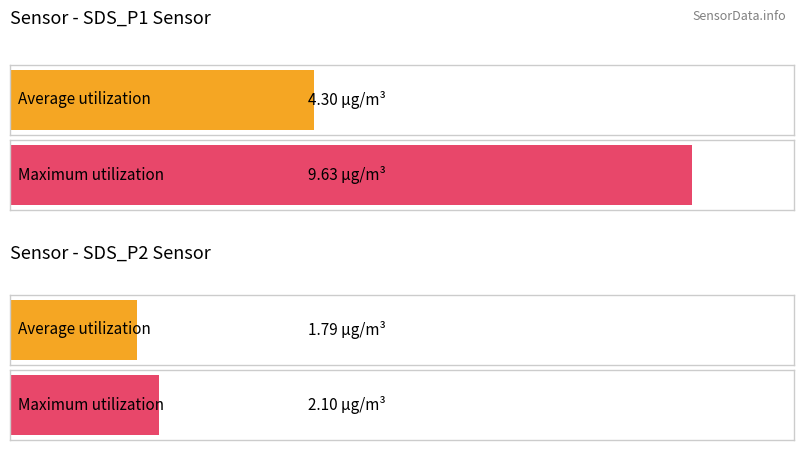

The value of SDS_P2 at 00:04 is 0.7. True or false?

False